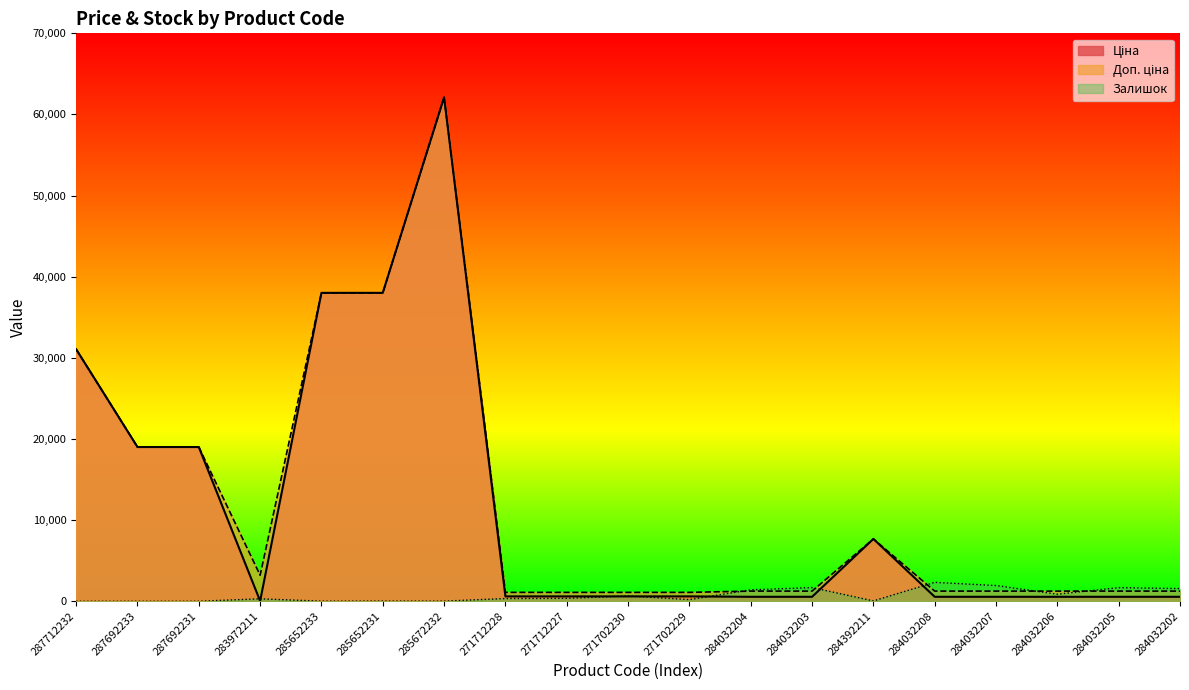

Does the chart have visible grid lines?

No